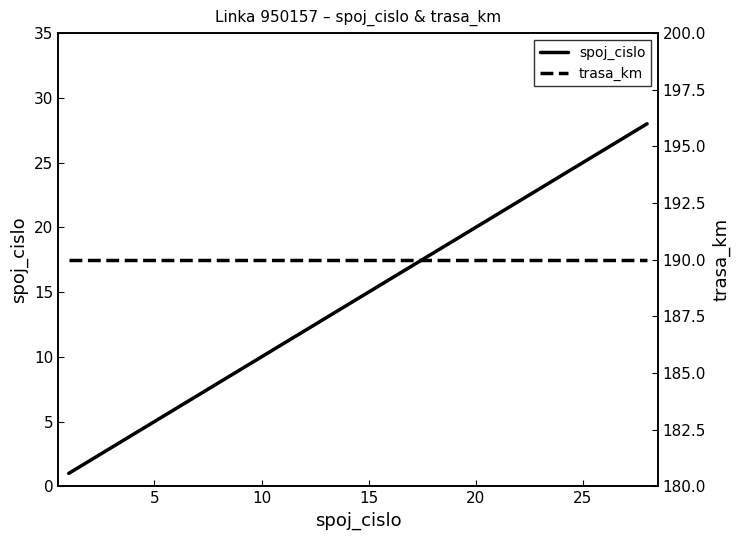

True or false: spoj_cislo has more than 2 points higher than both neighbors.

False